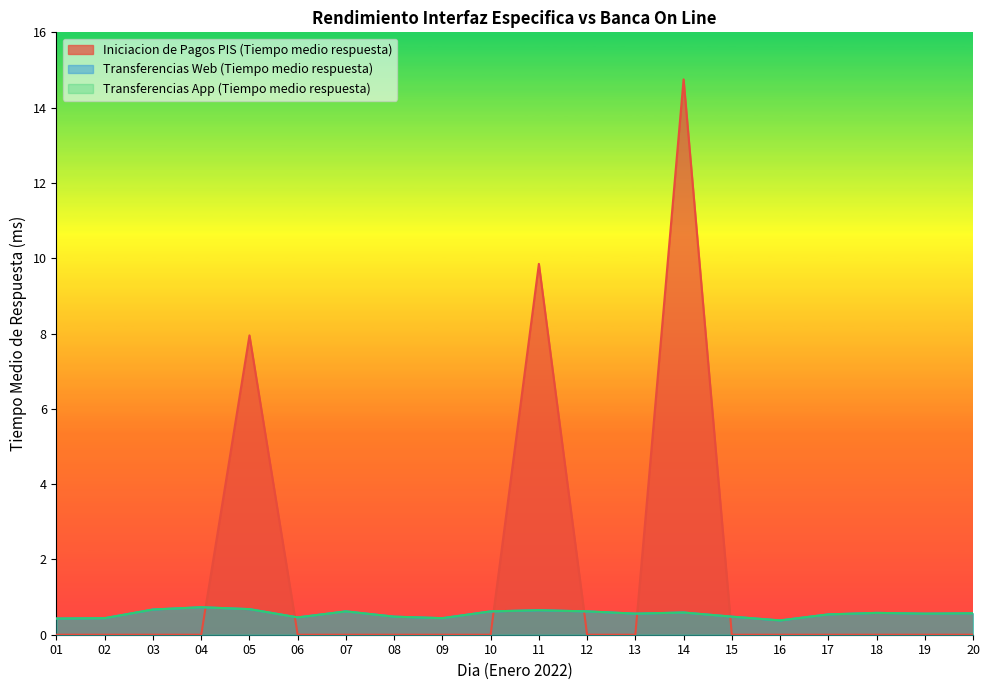

What is the value of the Transferencias Web (Tiempo medio respuesta) point at the 20th from the left?

0.6